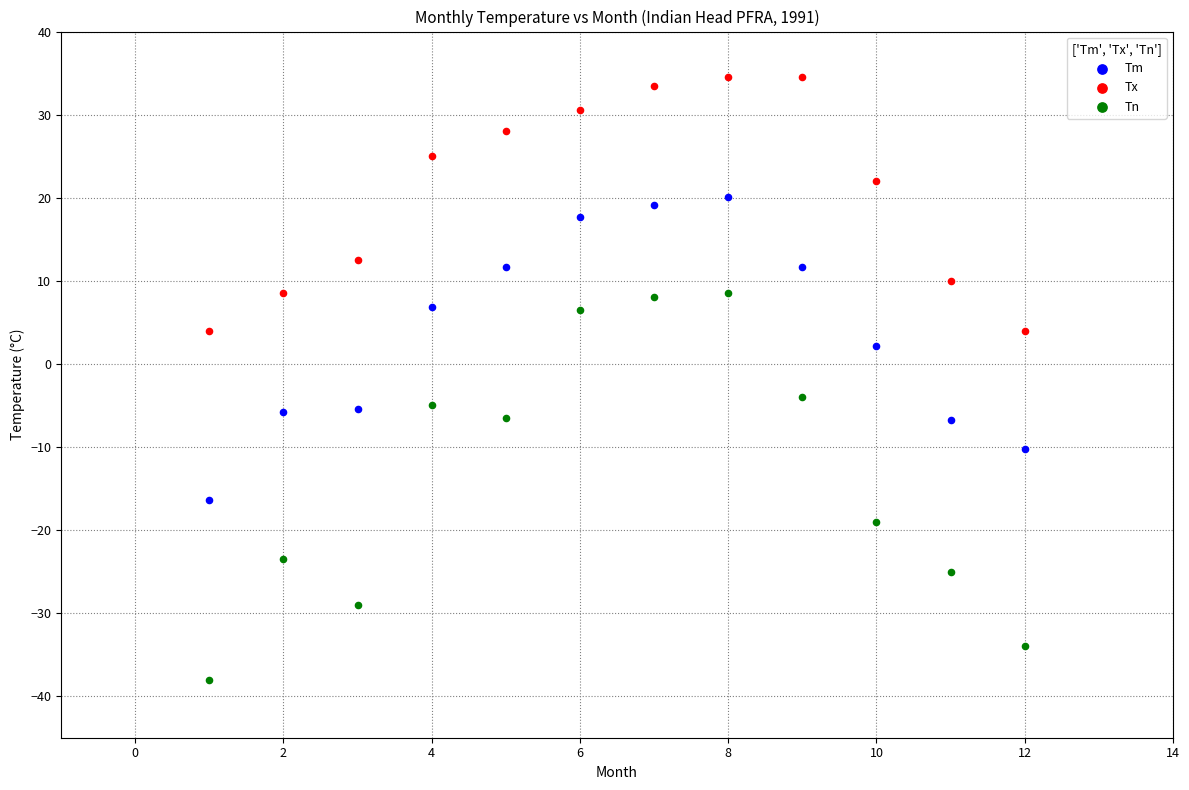

Across all data points, what is the range of Y values (max minus min)?

72.5